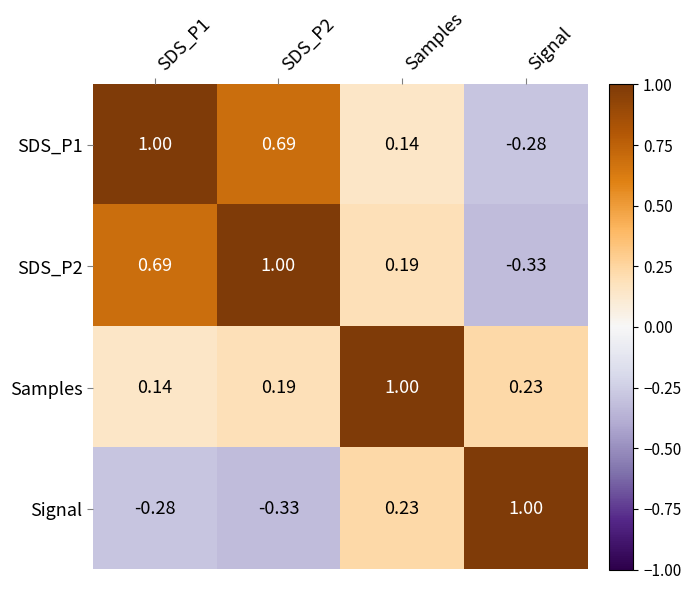

What is the spread (max minus min) of values at SDS_P2?

1.3